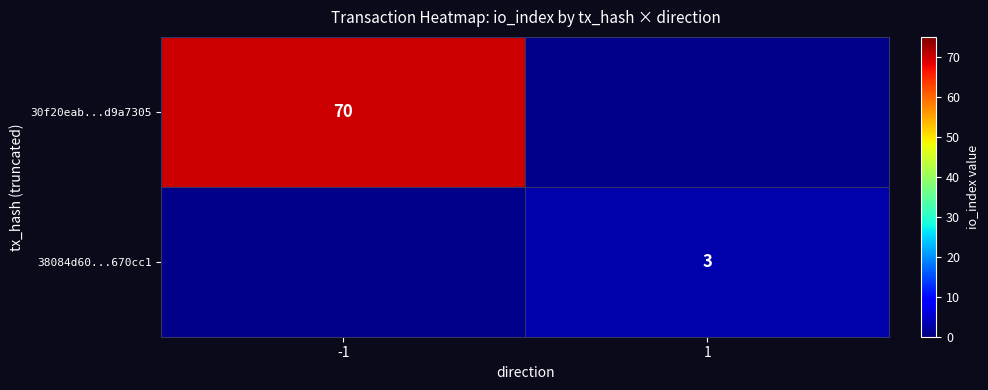

Is the value of 30f20eab...d9a7305 at -1 greater than the value of 38084d60...670cc1 at 1?

Yes